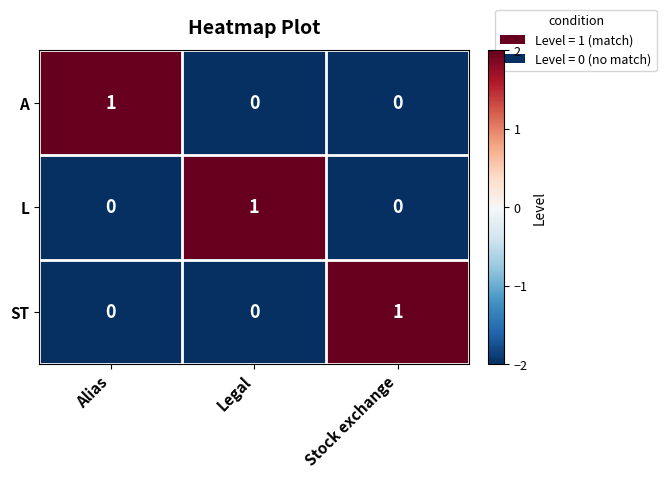

Reading right to left, what are all the values shown in this chart?

A: Stock exchange=0	Legal=0	Alias=1
L: Stock exchange=0	Legal=1	Alias=0
ST: Stock exchange=1	Legal=0	Alias=0